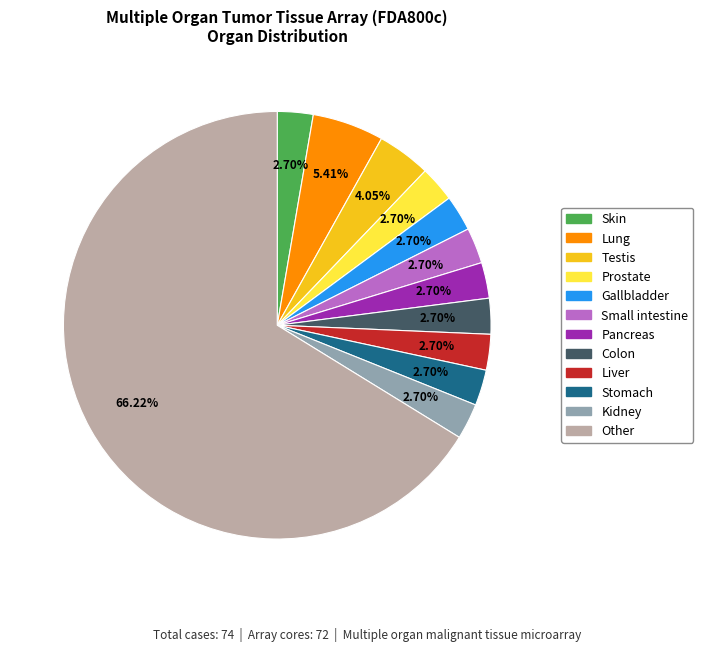

Is Skin the majority of the pie?

No